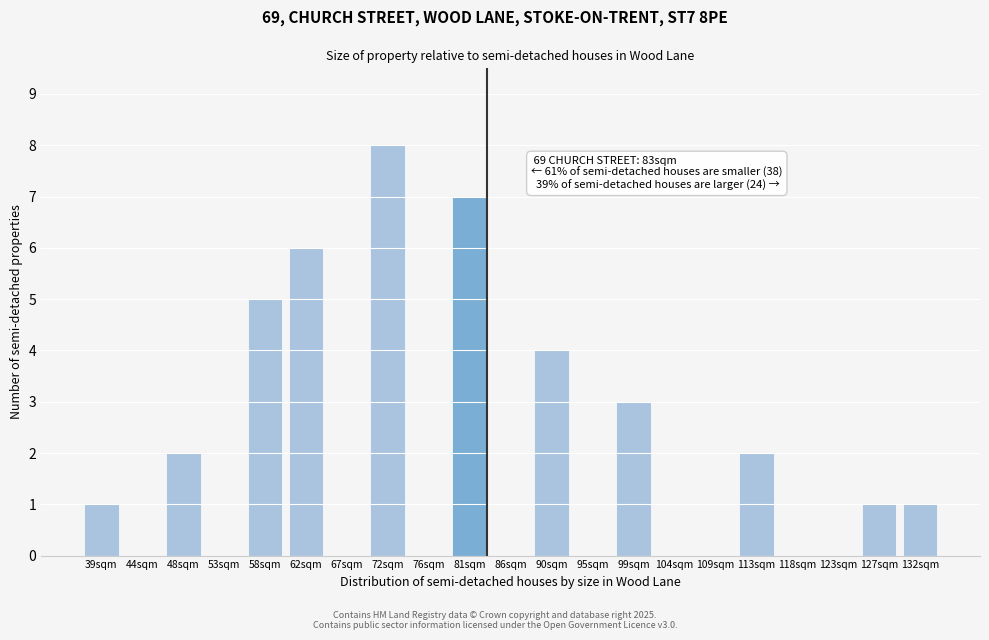

Reading right to left, extract all data points from this chart.

132sqm=1	127sqm=1	123sqm=0	118sqm=0	113sqm=2	109sqm=0	104sqm=0	99sqm=3	95sqm=0	90sqm=4	86sqm=0	81sqm=7	76sqm=0	72sqm=8	67sqm=0	62sqm=6	58sqm=5	53sqm=0	48sqm=2	44sqm=0	39sqm=1